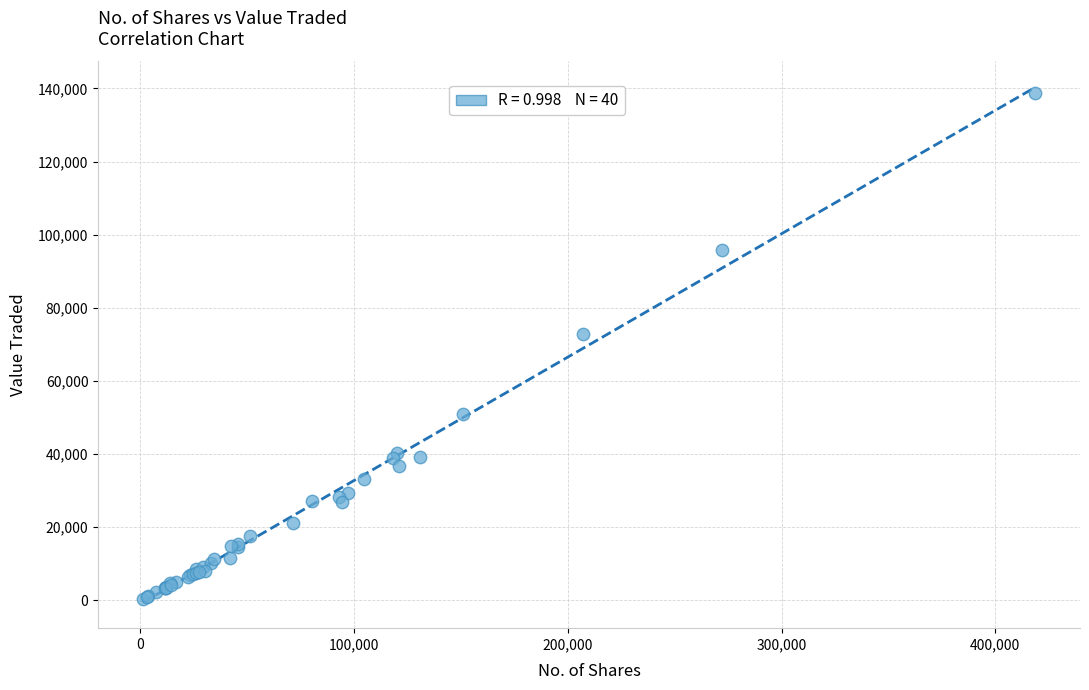

What Y value in the scatter plot is closest to 69574?

72750